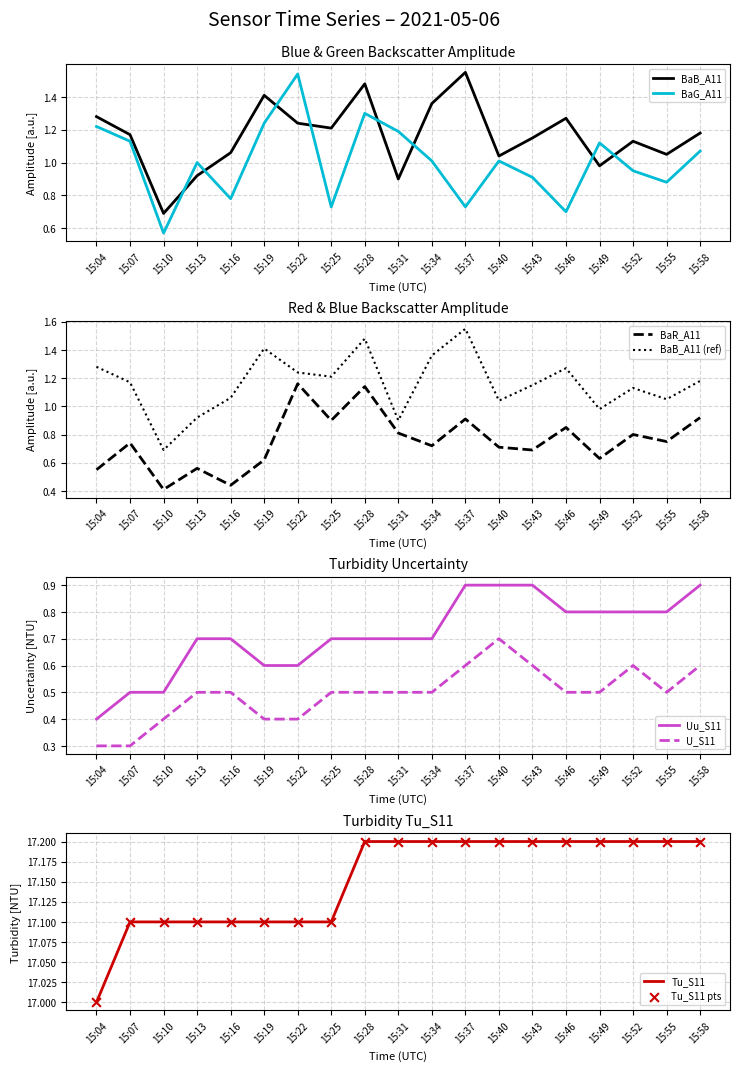

Which series has the largest Y range (max minus min)?

BaG_A11